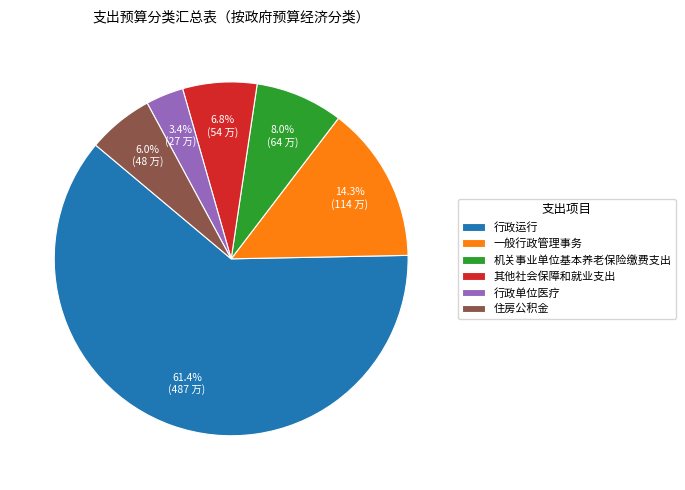

Count the number of slices in the pie.

6